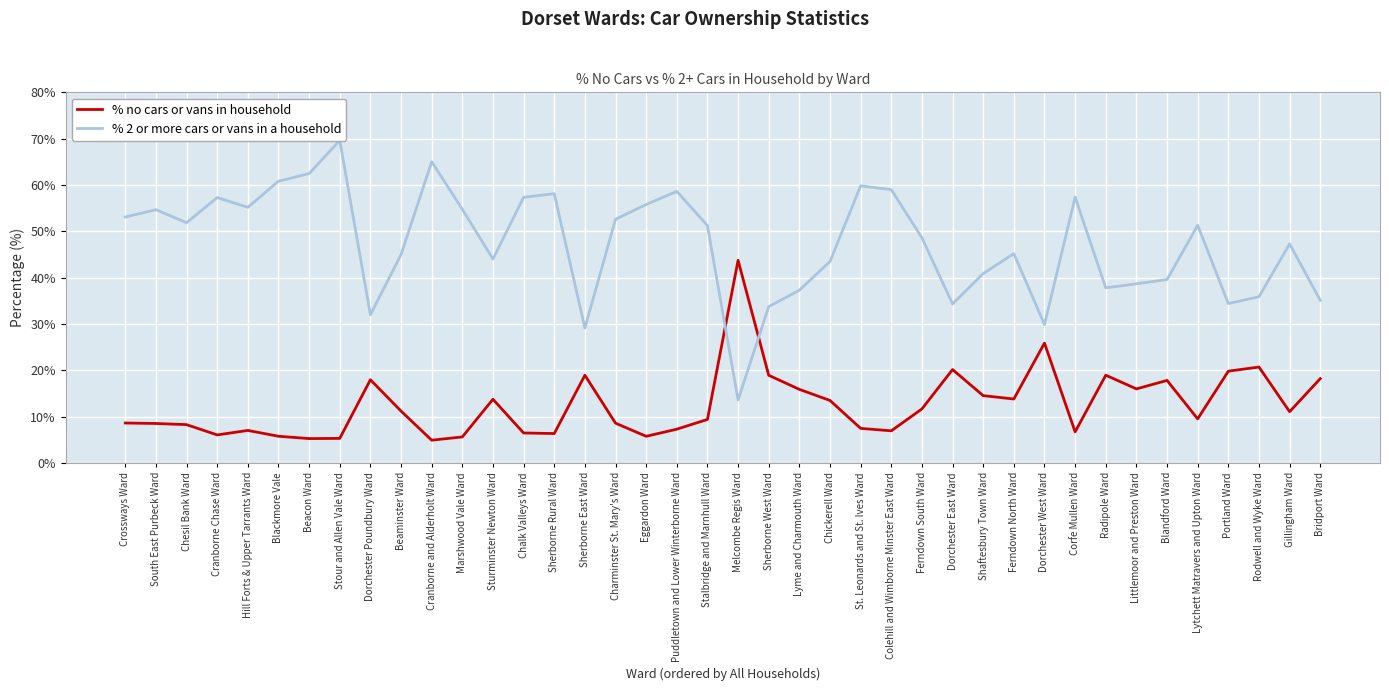

What is the total value across all series at Hill Forts & Upper Tarrants Ward?

62.2